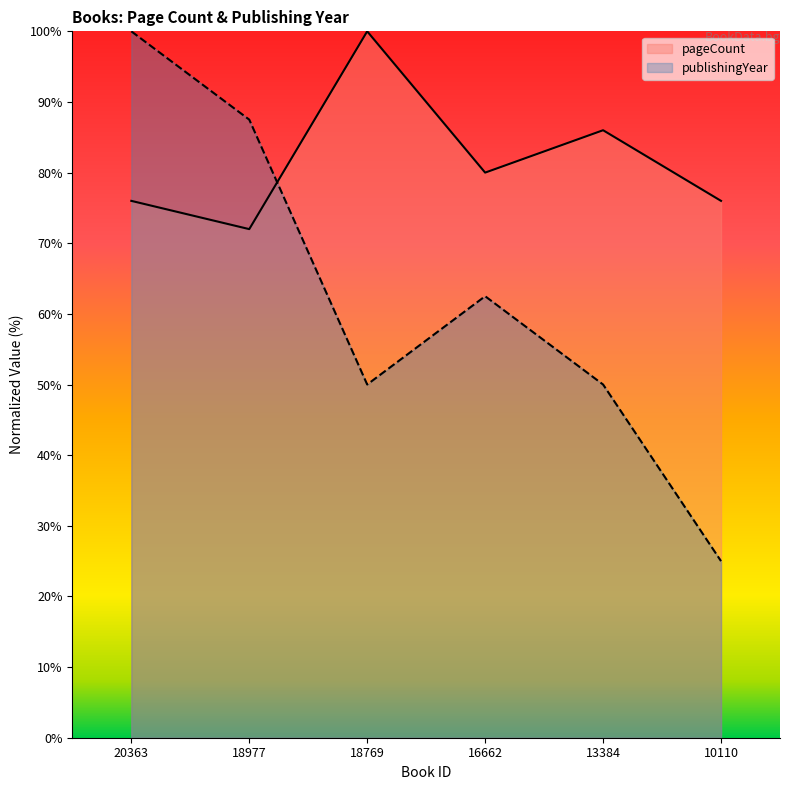

What is the sum of all pageCount values?

490.0